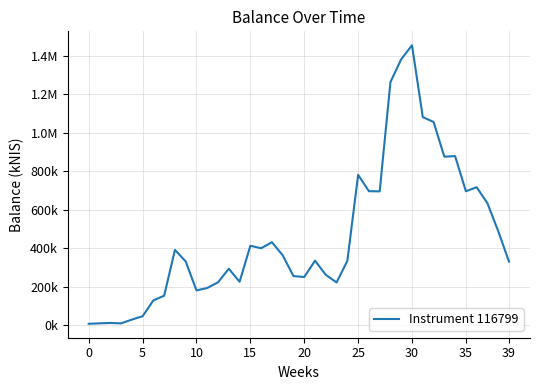

Does the chart have visible grid lines?

Yes